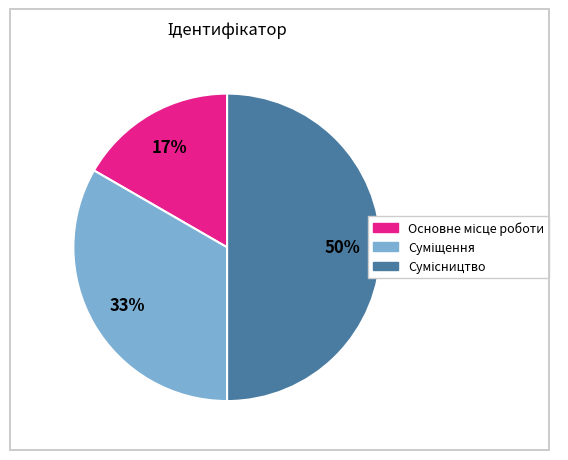

To the nearest percent, what is the average slice percentage?

33%